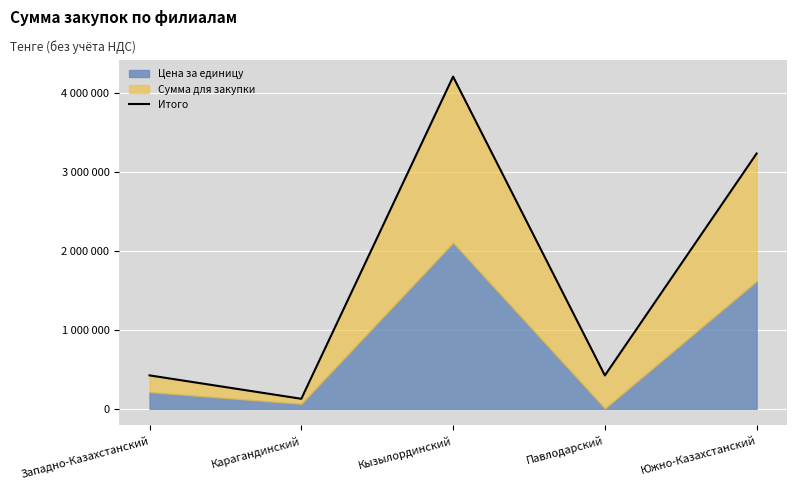

Reading left to right, transcribe all the data shown in this chart.

424000.0	127357.1	4210521.4	423200.0	3236428.6